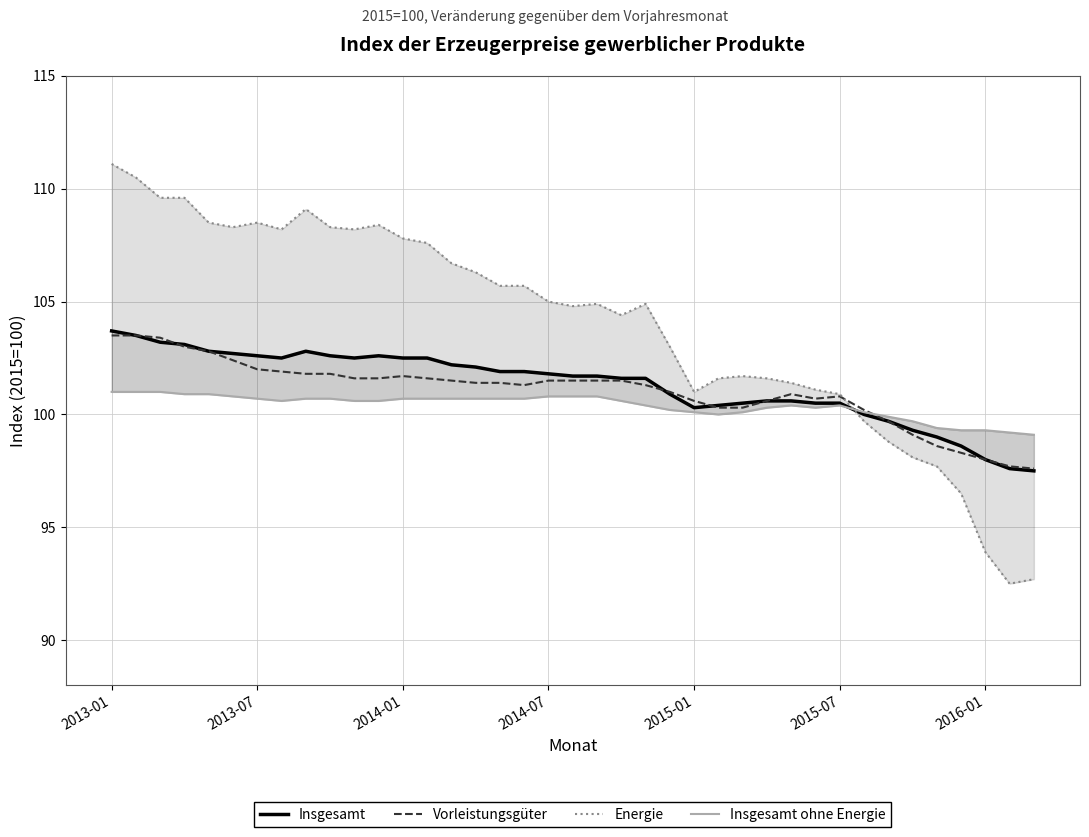

What is the value of the Insgesamt ohne Energie point at the 6th from the left?

100.8